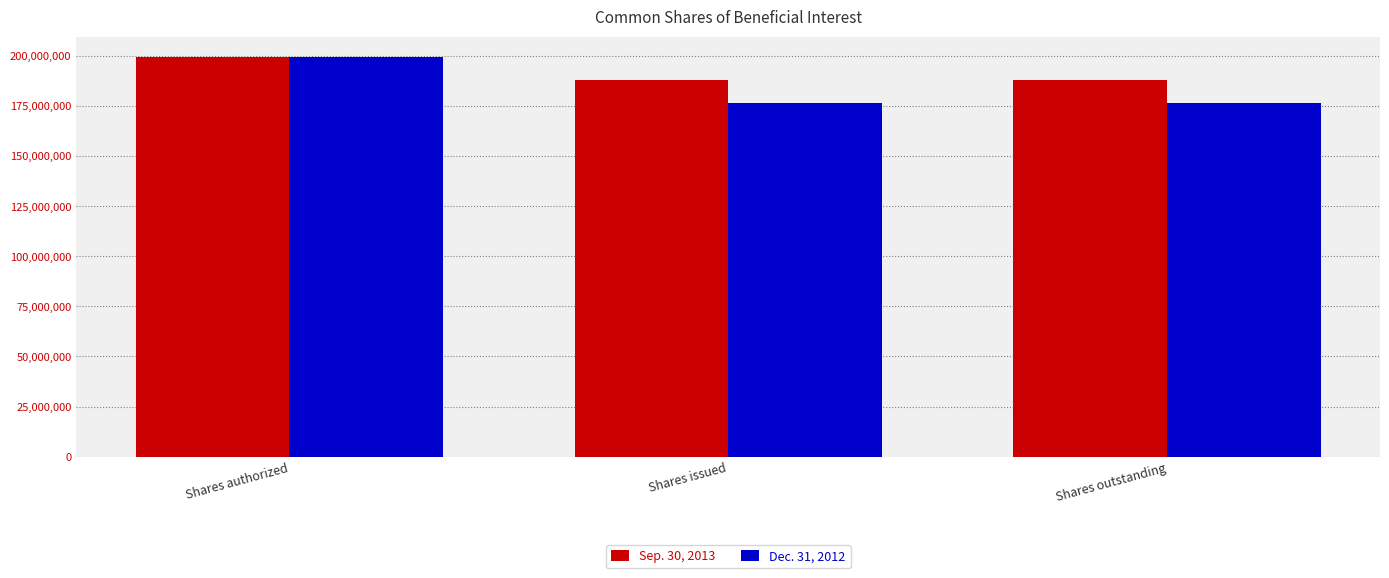

List the series in order of their overall mean, lowest first.

Dec. 31, 2012, Sep. 30, 2013